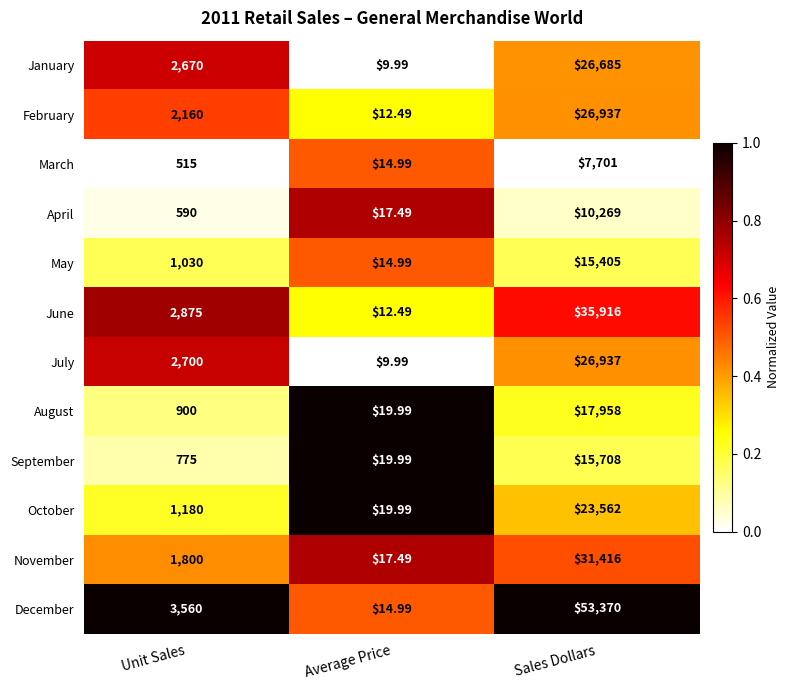

Which series has the widest spread of values?

December